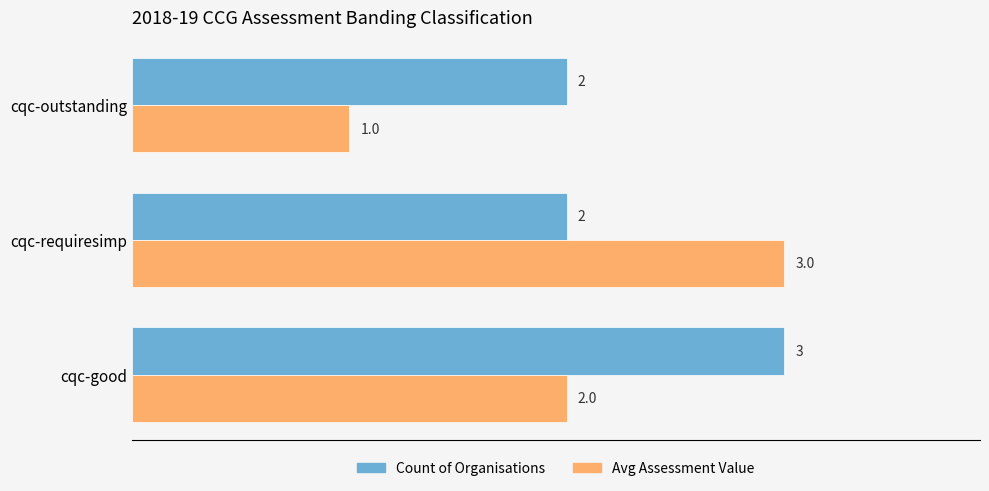

The value of Avg Assessment Value at cqc-outstanding is 1. True or false?

True